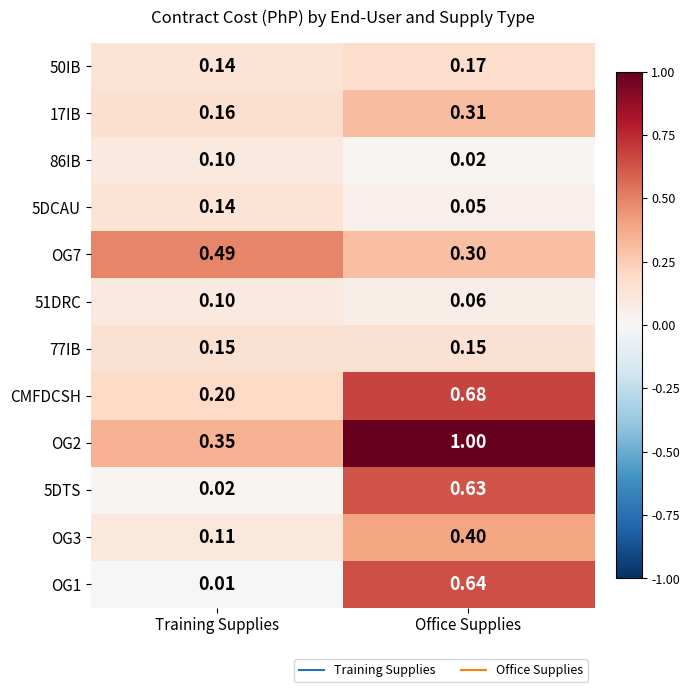

Where is OG2 nearest to the value 0?

Training Supplies